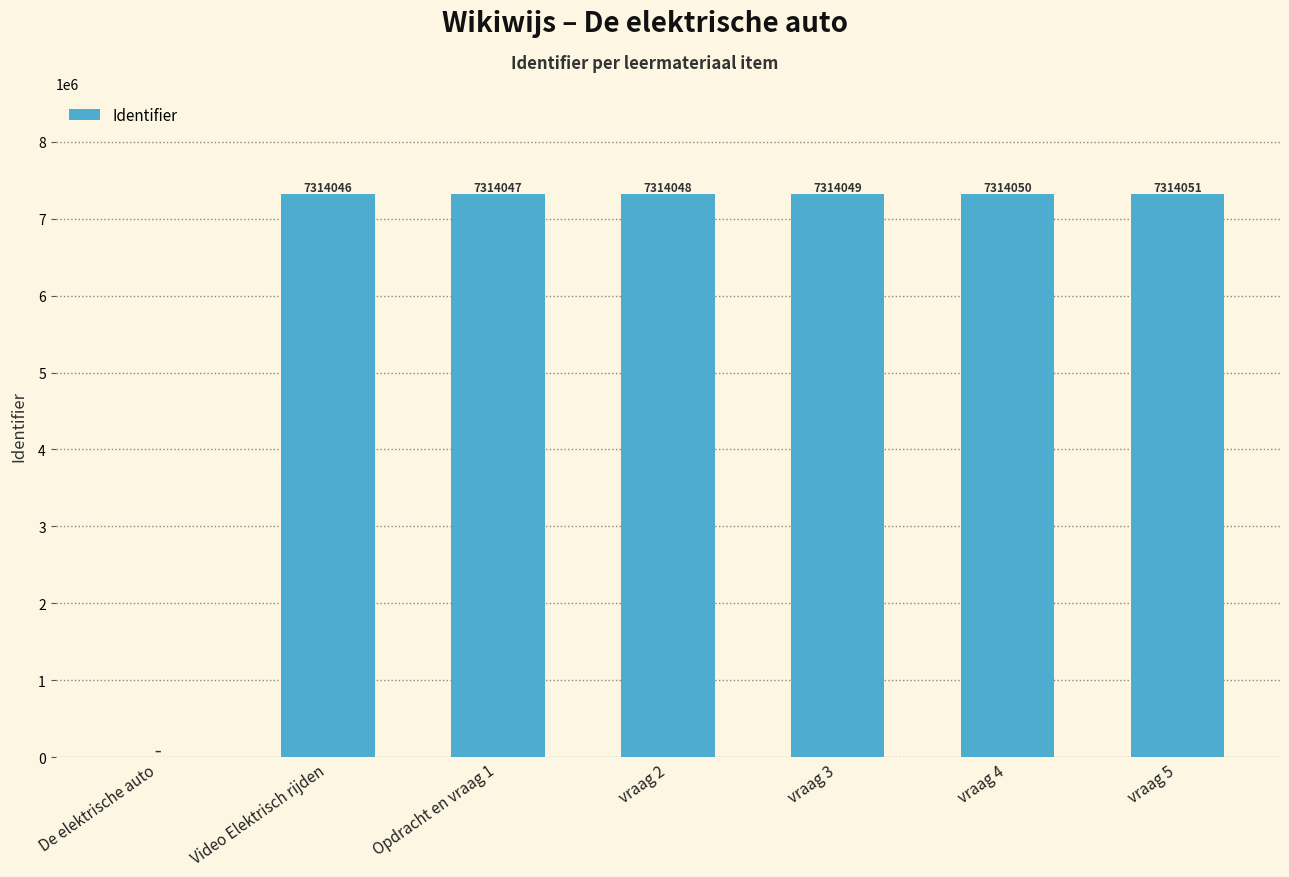

At which label is the value closest to 3657025?

Video Elektrisch rijden